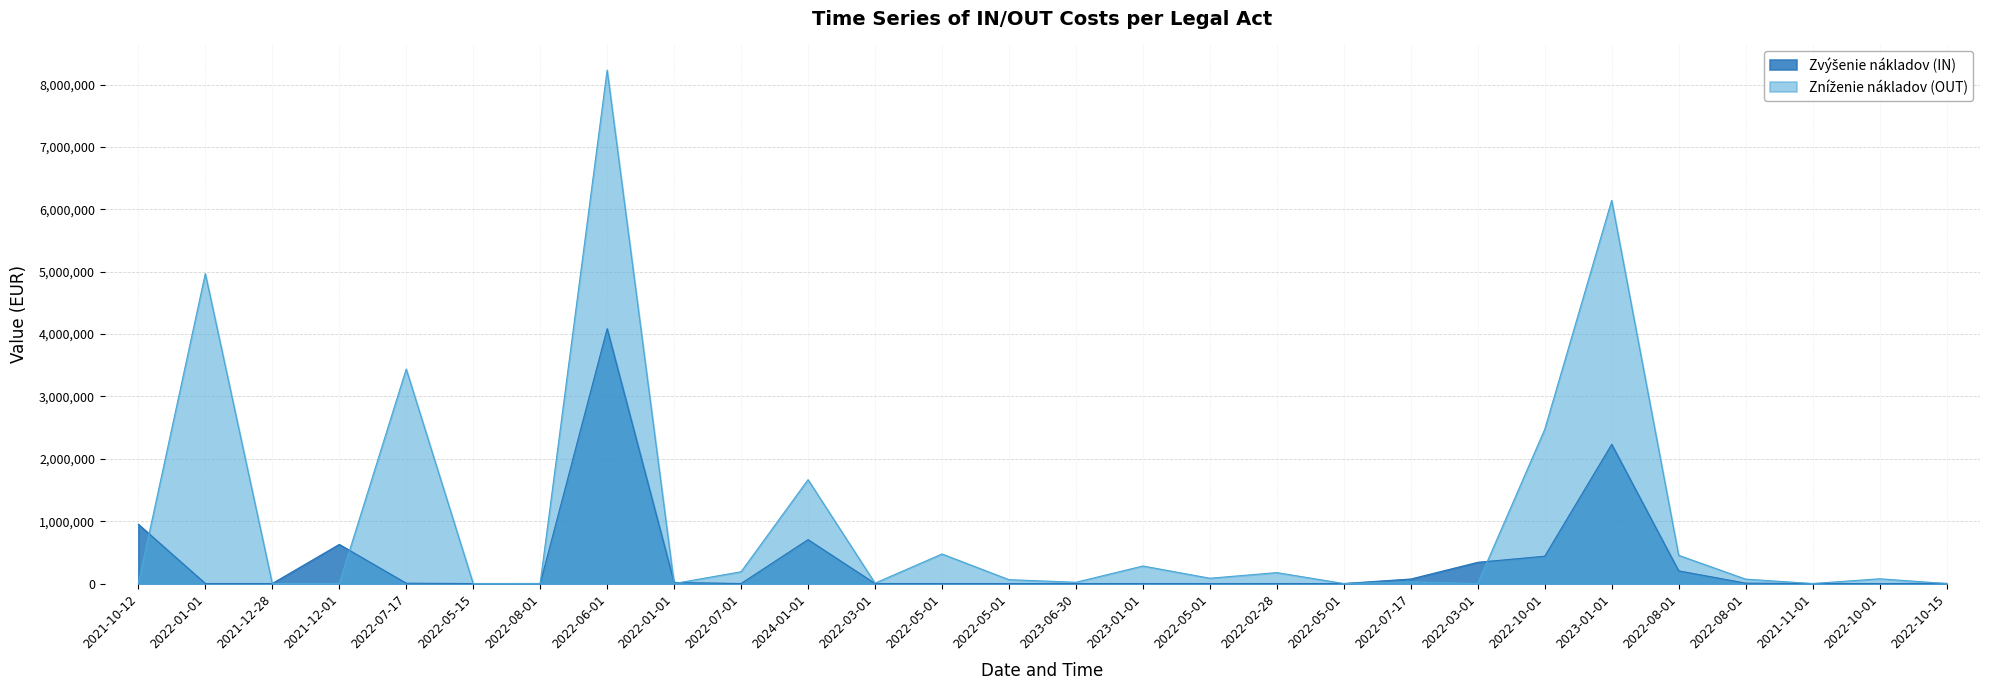

How many data points in Znizenie nakladov OUT are above 70656?

14